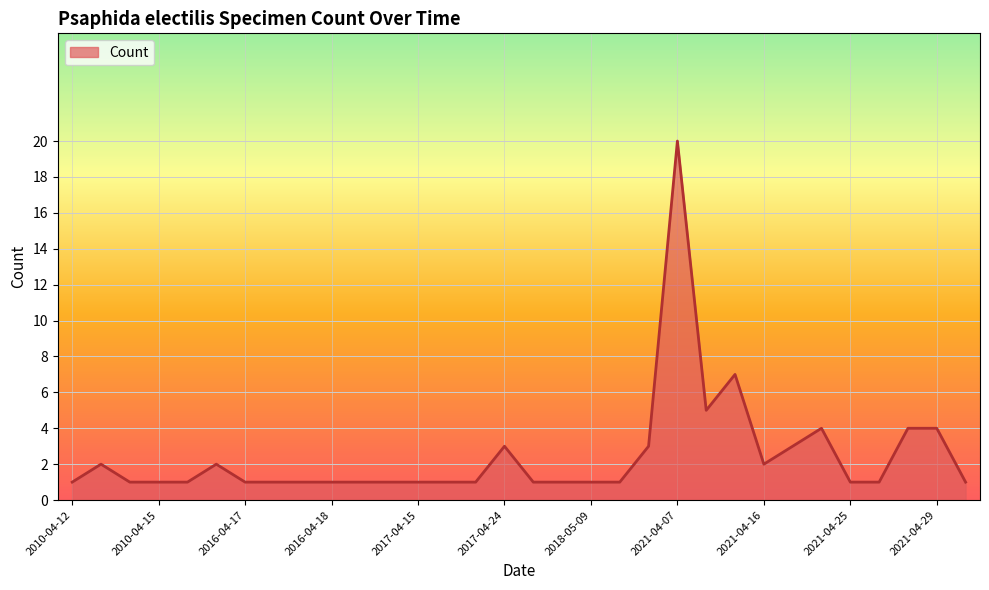

What is the difference between the maximum and minimum values?

19